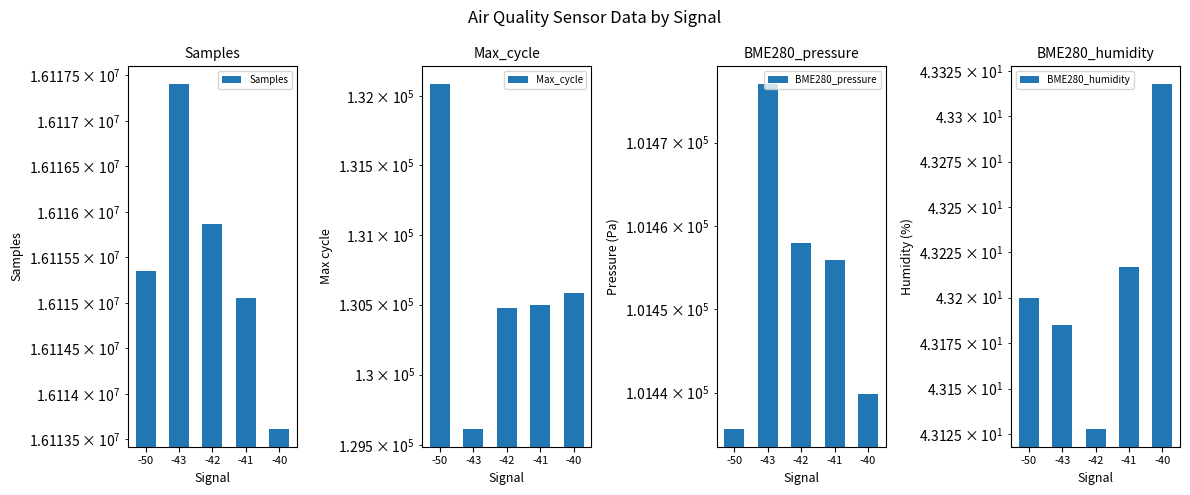

At which category does the chart reach its peak across all series?

-43